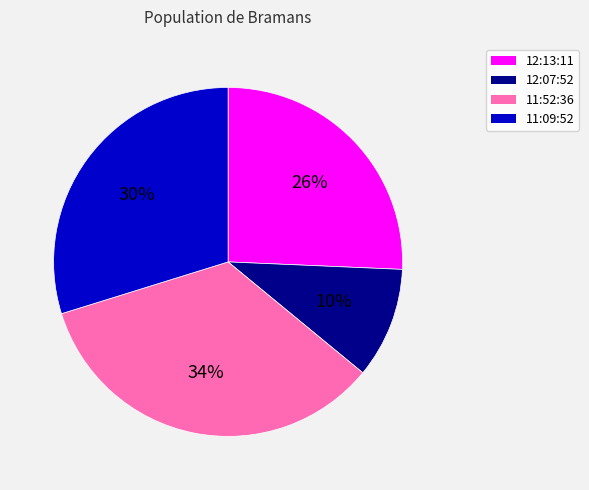

What percentage is the 12:07:52 slice, to the nearest percent?

10%